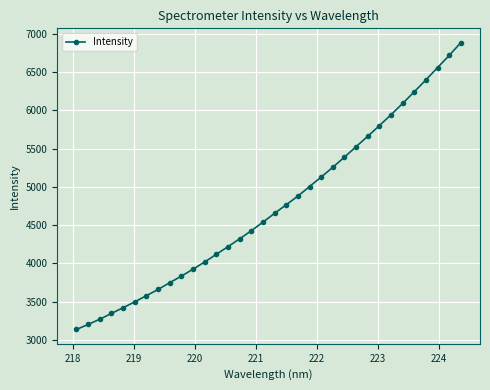

What is the greatest value displayed?

6883.5